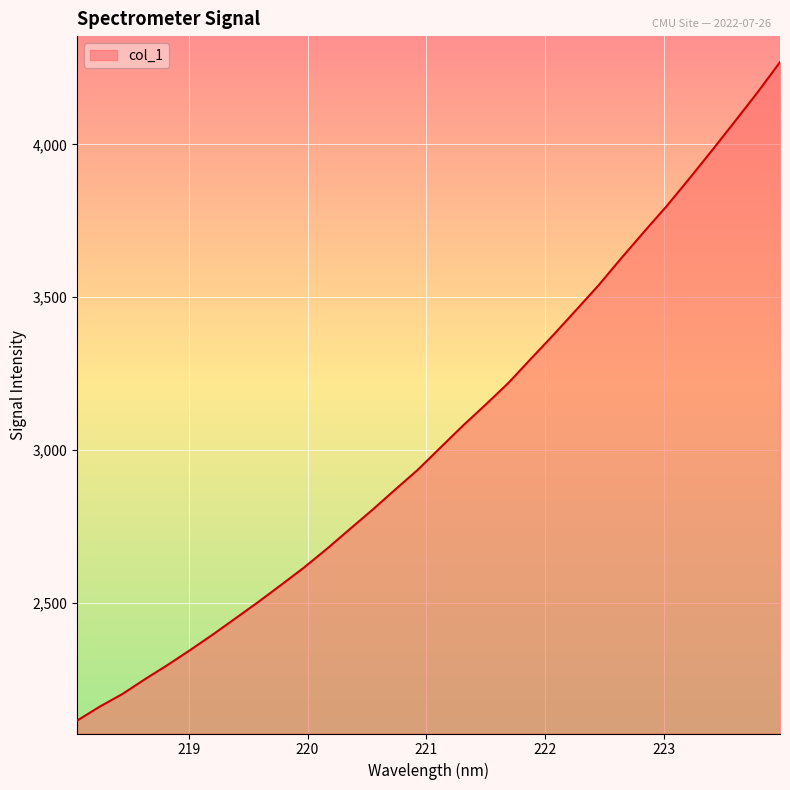

What is the minimum value shown in the chart?

2114.8